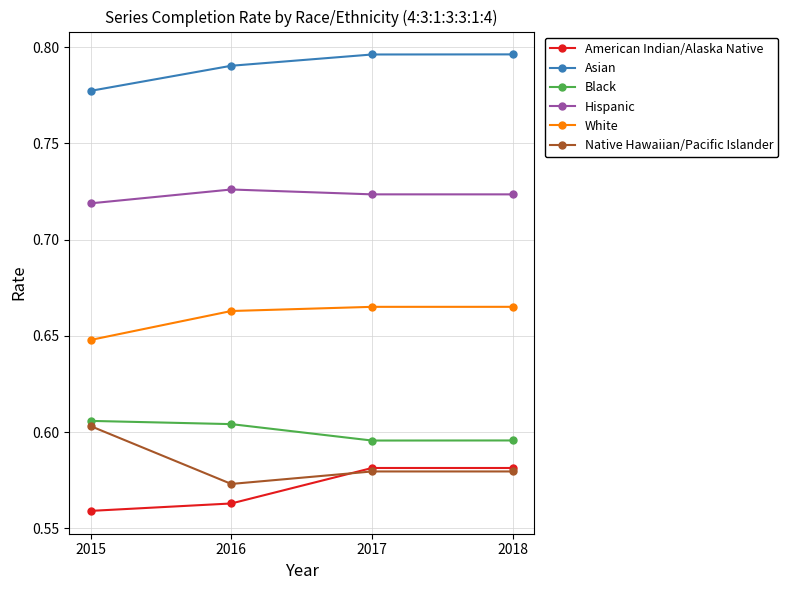

Which category has the lowest value in the Asian series?

2015